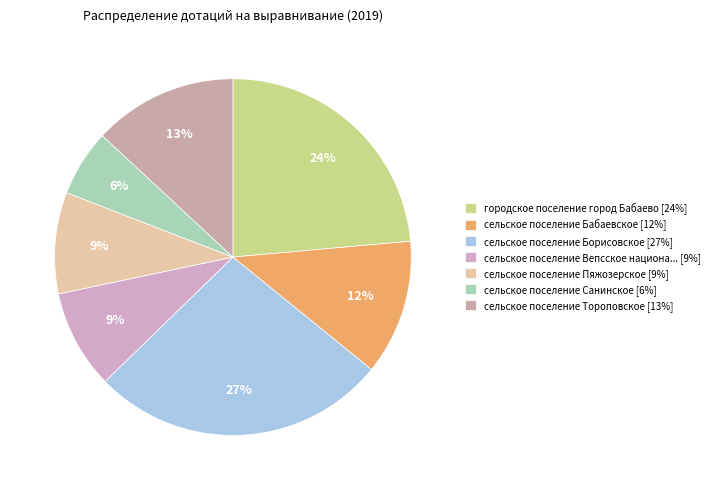

How many segments does this pie chart have?

7